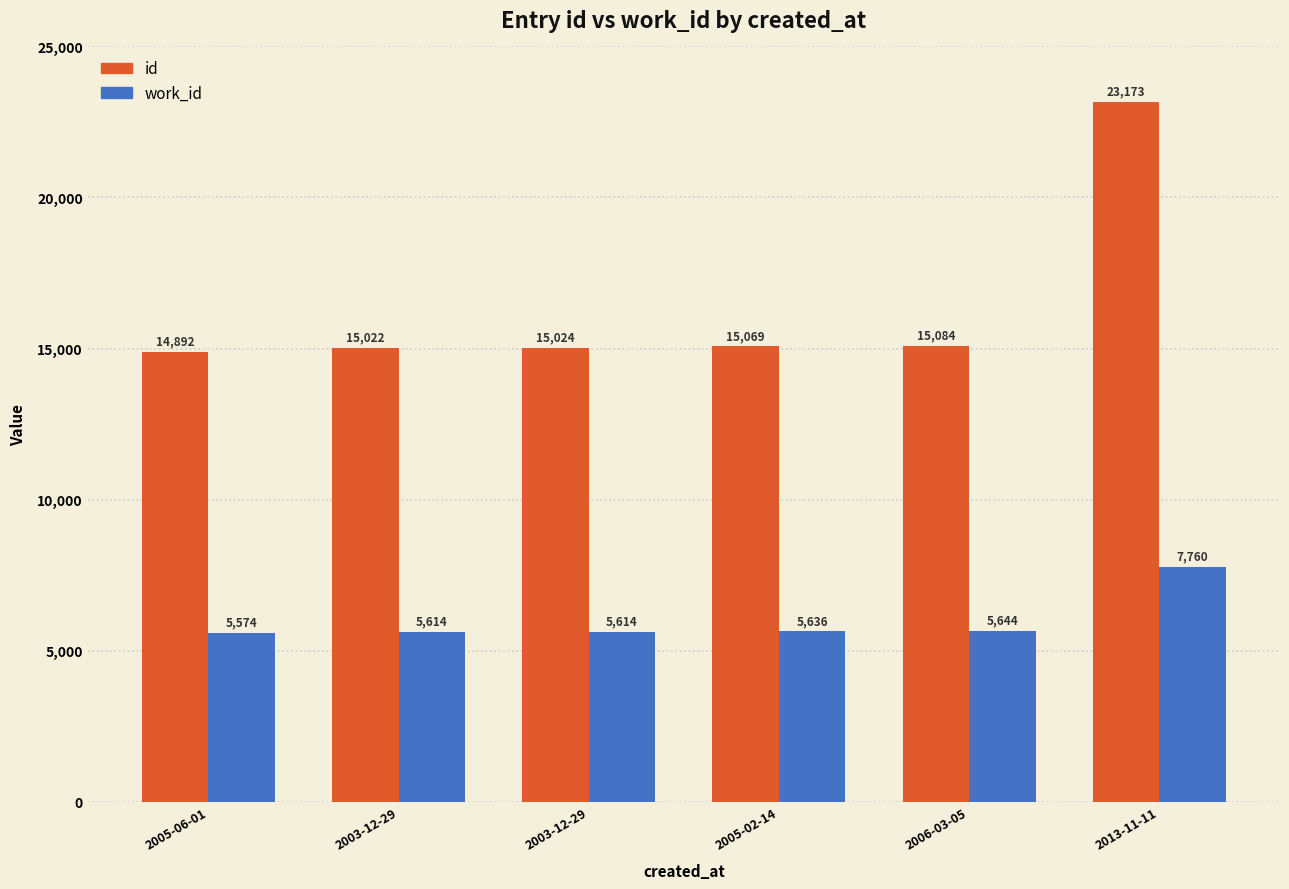

How many bars are there in each group?

2